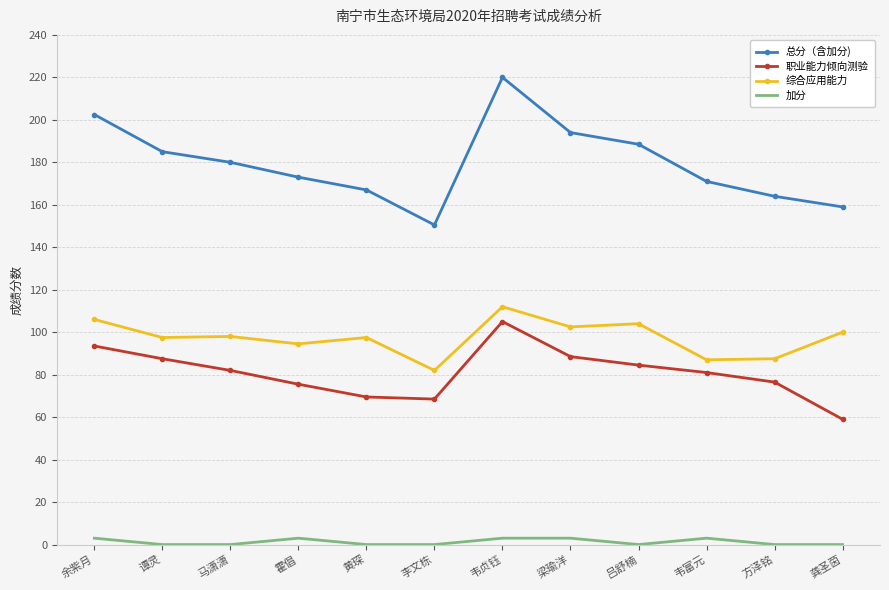

Which series changed the most between 李文栋 and 梁瑜洋?

总分（含加分)